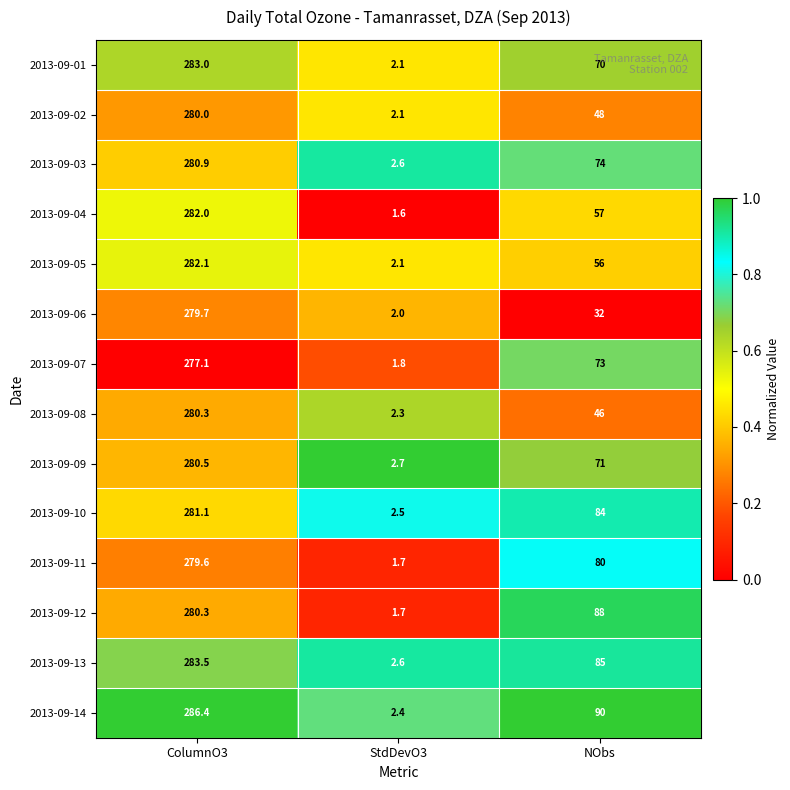

Which category has the highest value across all series?

ColumnO3